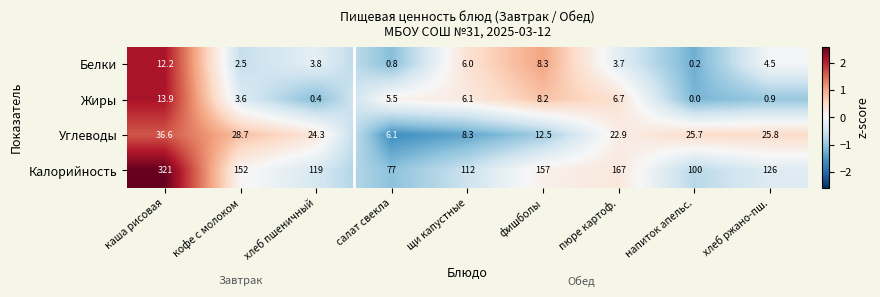

At кофе с молоком, list the series in order from smallest to largest.

Белки, Жиры, Углеводы, Калорийность